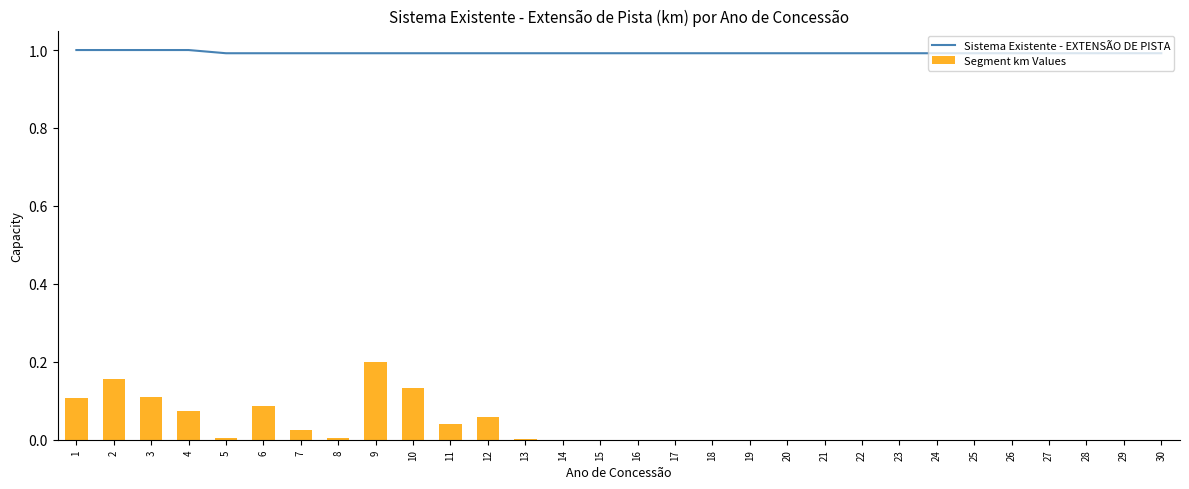

What are all the series names shown in the legend?

Sistema Existente - EXTENSÃO DE PISTA, Segment km Values